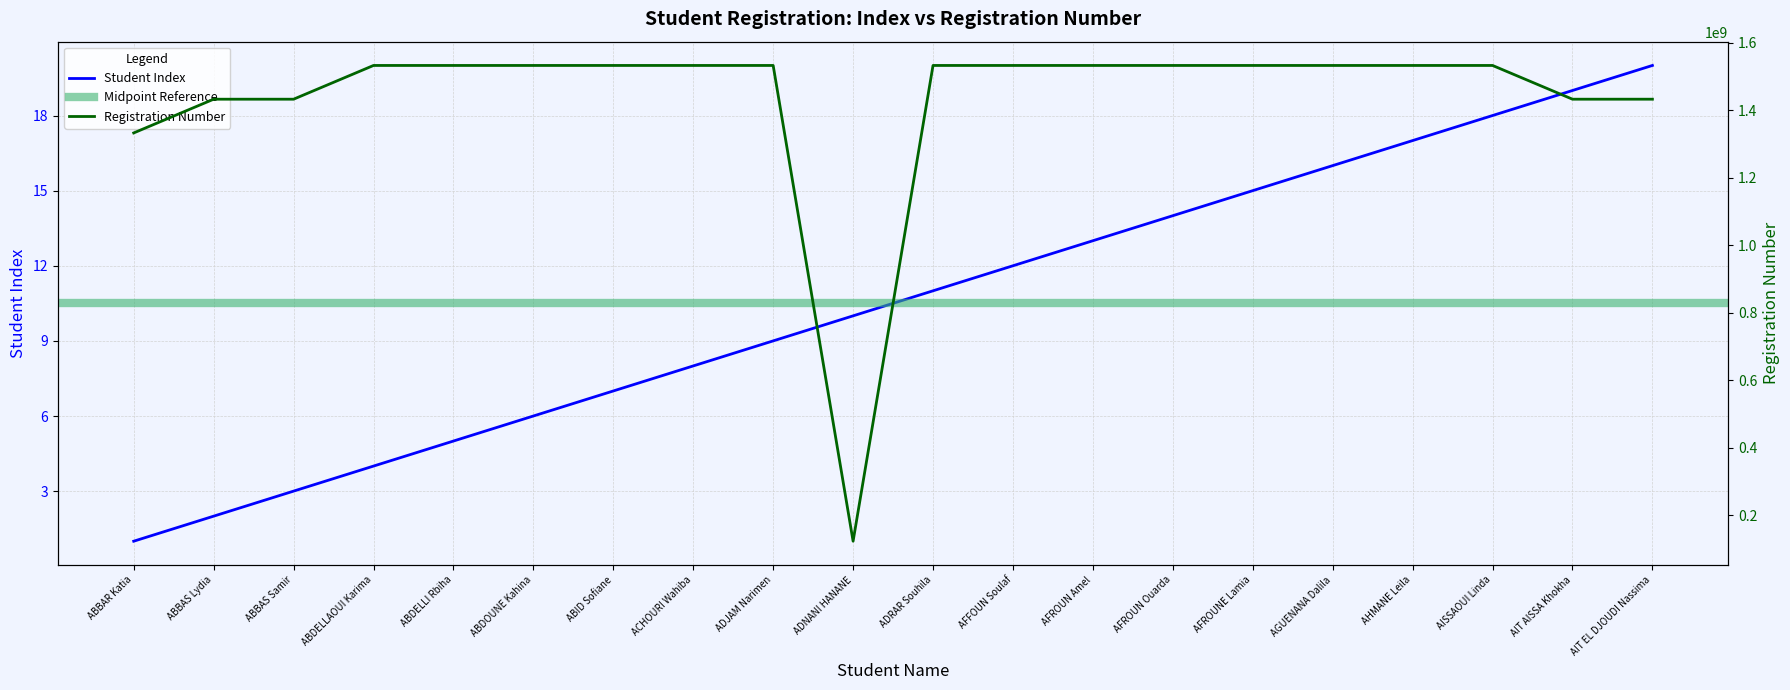

Which has a higher value, ADJAM Narimen or AIT EL DJOUDI Nassima?

ADJAM Narimen